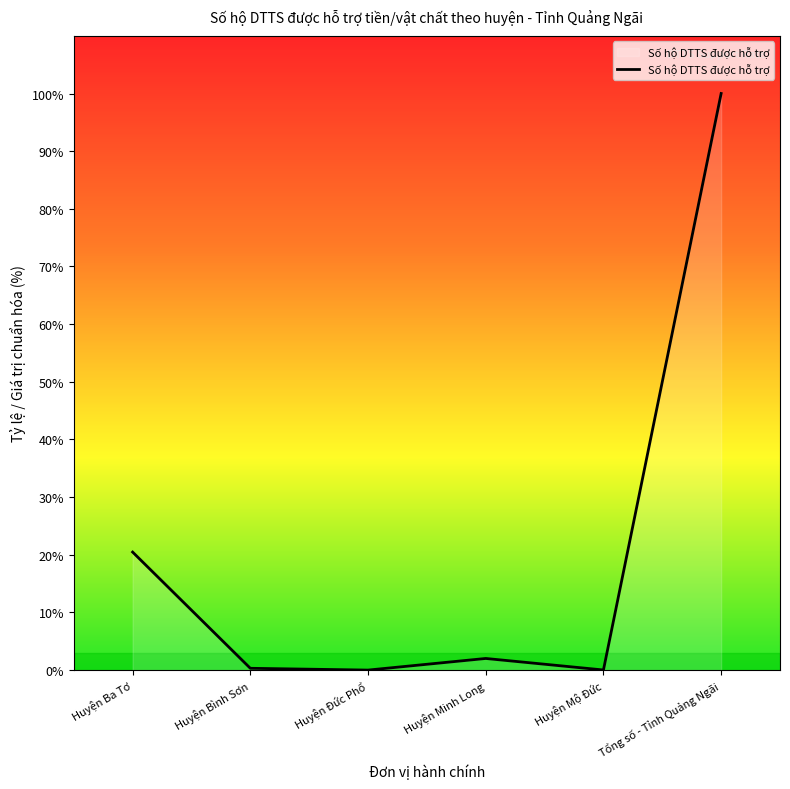

What is the greatest value displayed?

100.0